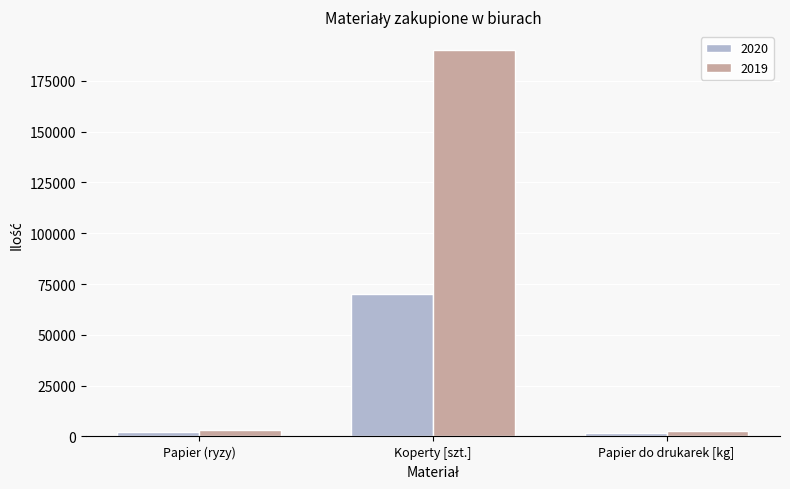

The 2020 series shows 70000.0 at Koperty [szt.]. True or false?

True